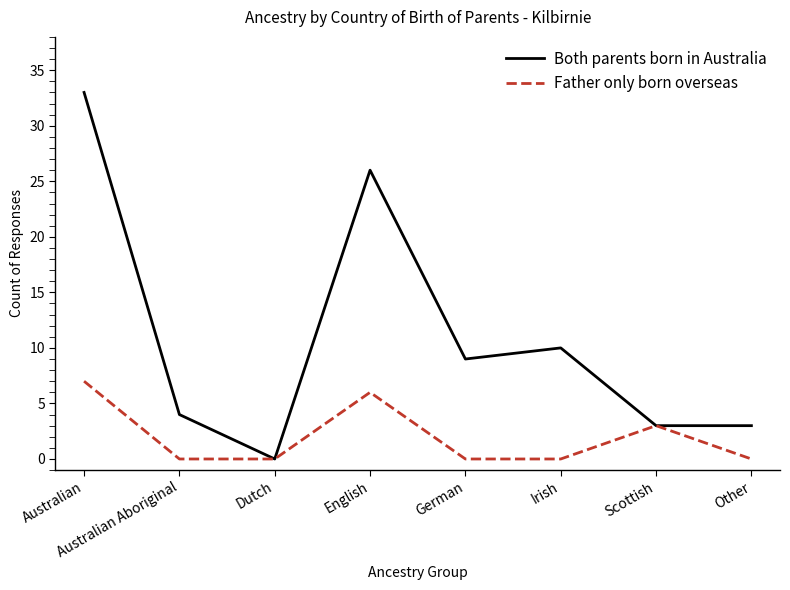

What are all the series names shown in the legend?

Both parents born in Australia, Father only born overseas